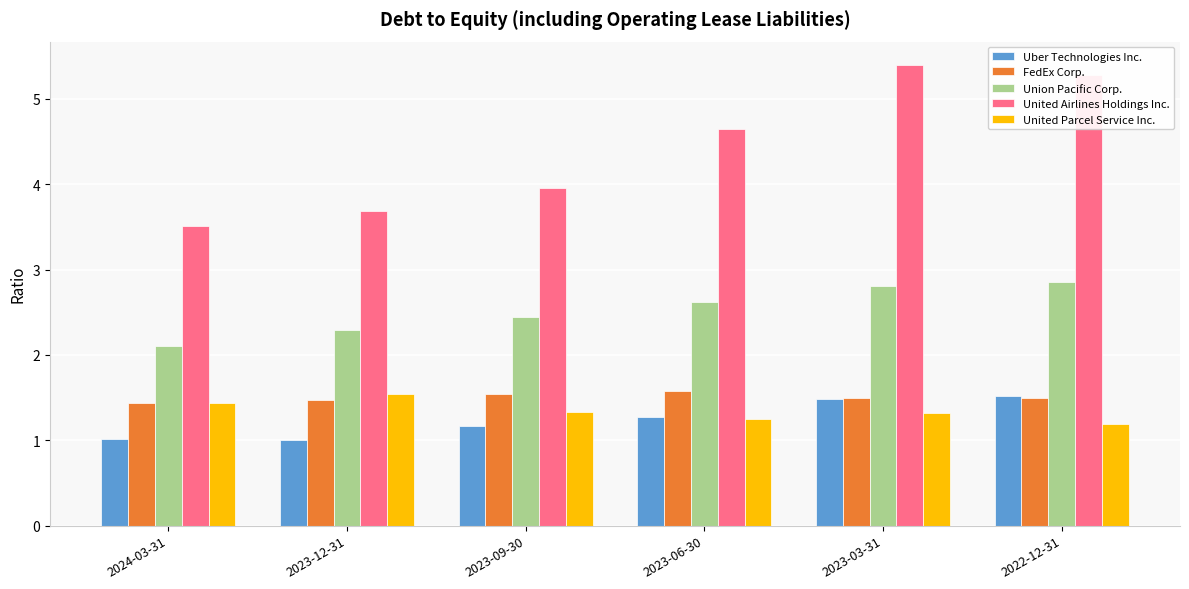

Count the United Parcel Service Inc. values in the range 1 to 2.

6